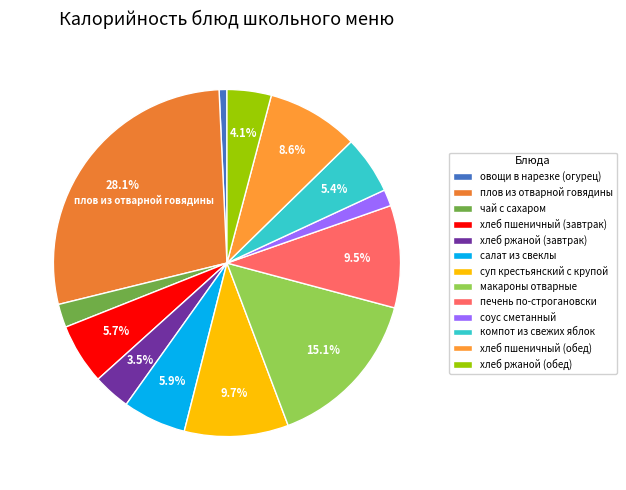

Count the number of slices in the pie.

13